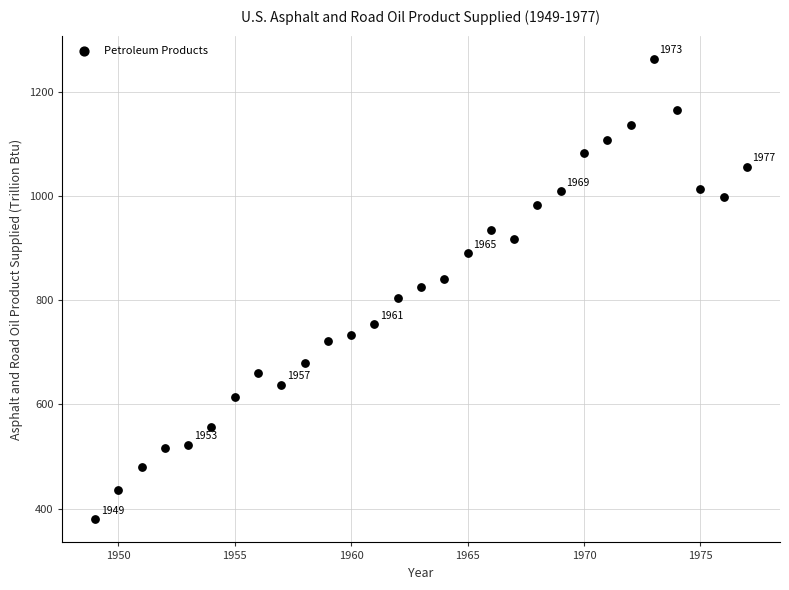

What is the range of X values (max minus min)?

28.0